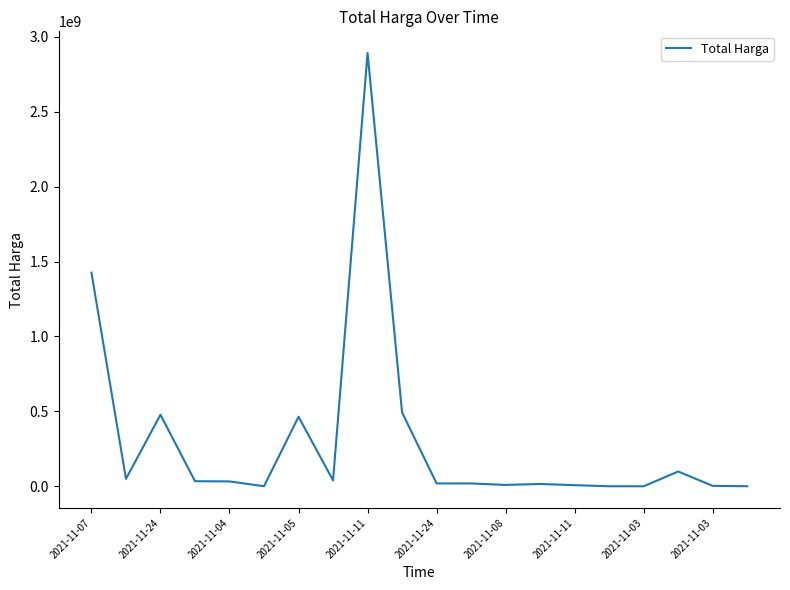

What is the difference between the maximum and minimum values?

2892044000